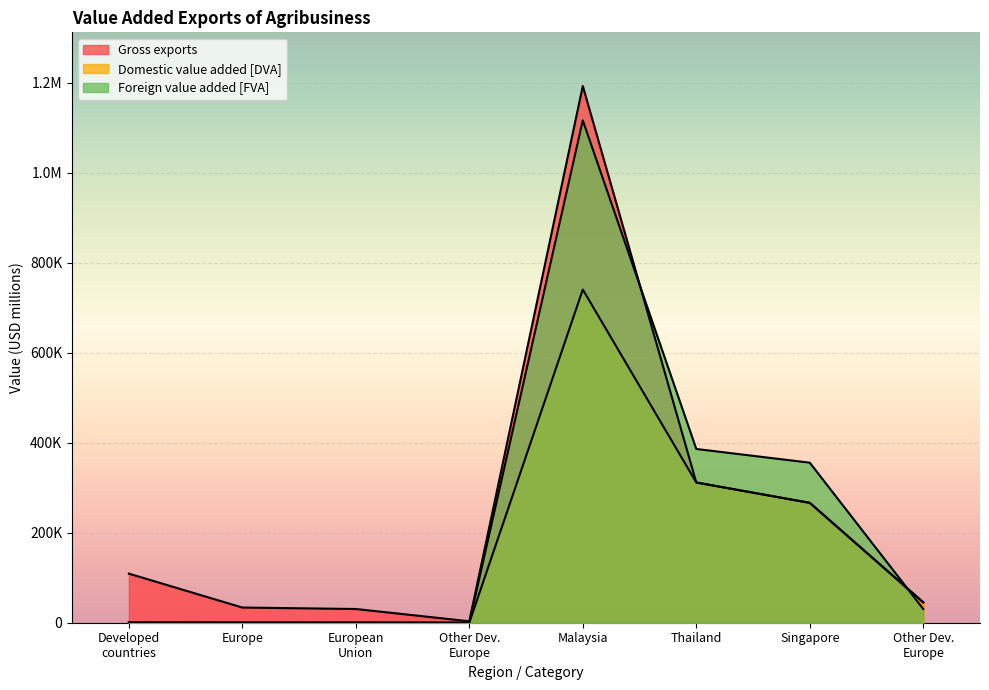

At which category is the sum across all series the highest?

Malaysia